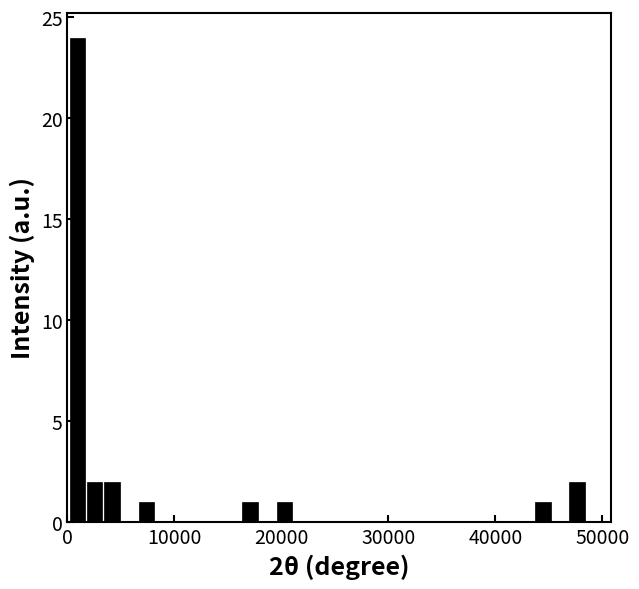

Read against the x-axis, roughly where is the centre of the tallest bar?

1000